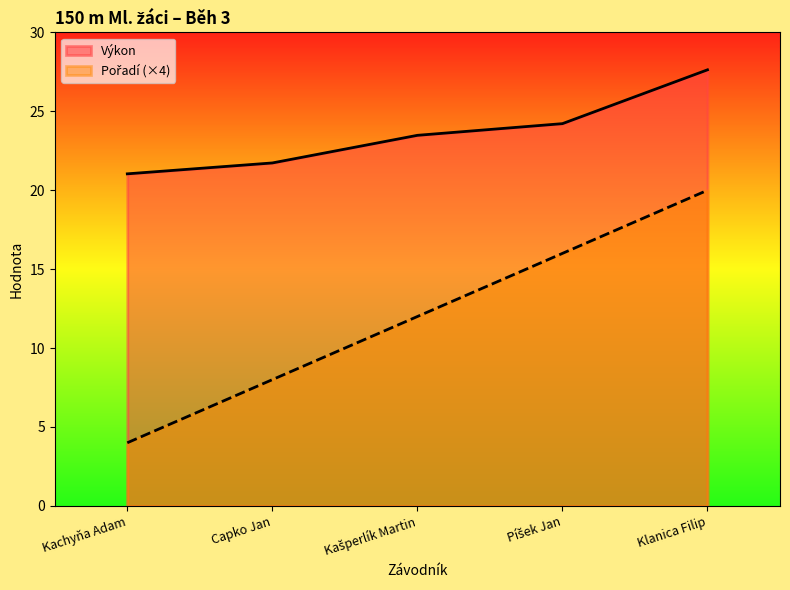

True or false: Pořadí and Výkon cross at least once.

False